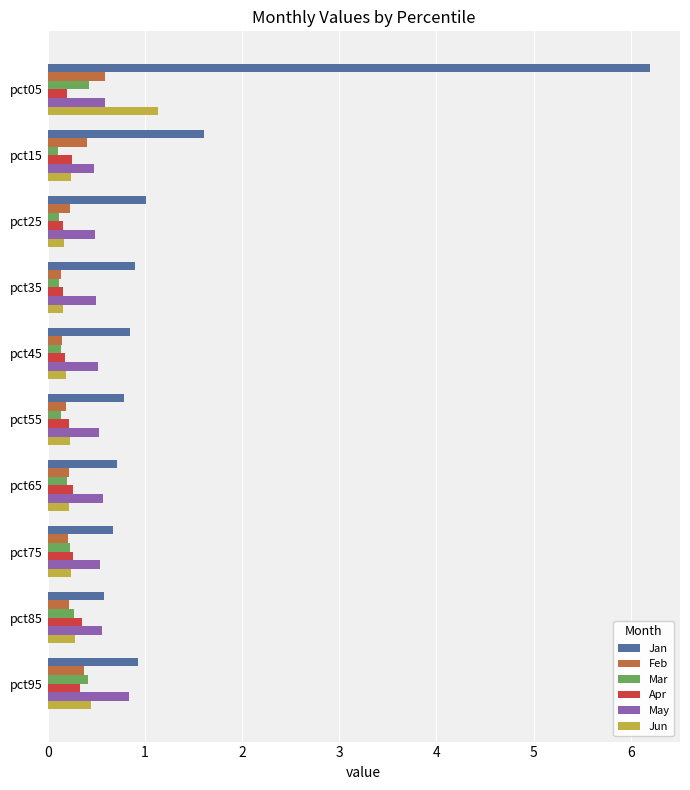

What is the spread (max minus min) of values at pct95?

0.6